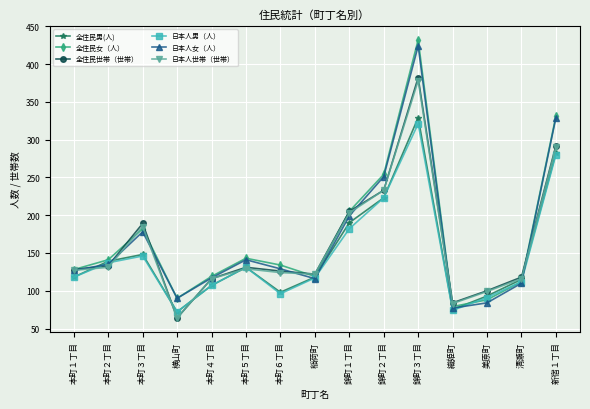

Between 横山町 and 織姫町, which series saw the biggest shift?

全住民世帯（世帯）